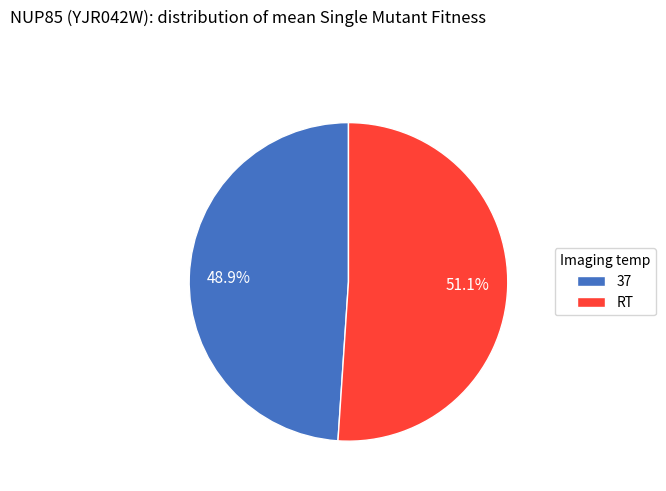

To the nearest percent, what portion does RT represent?

51%